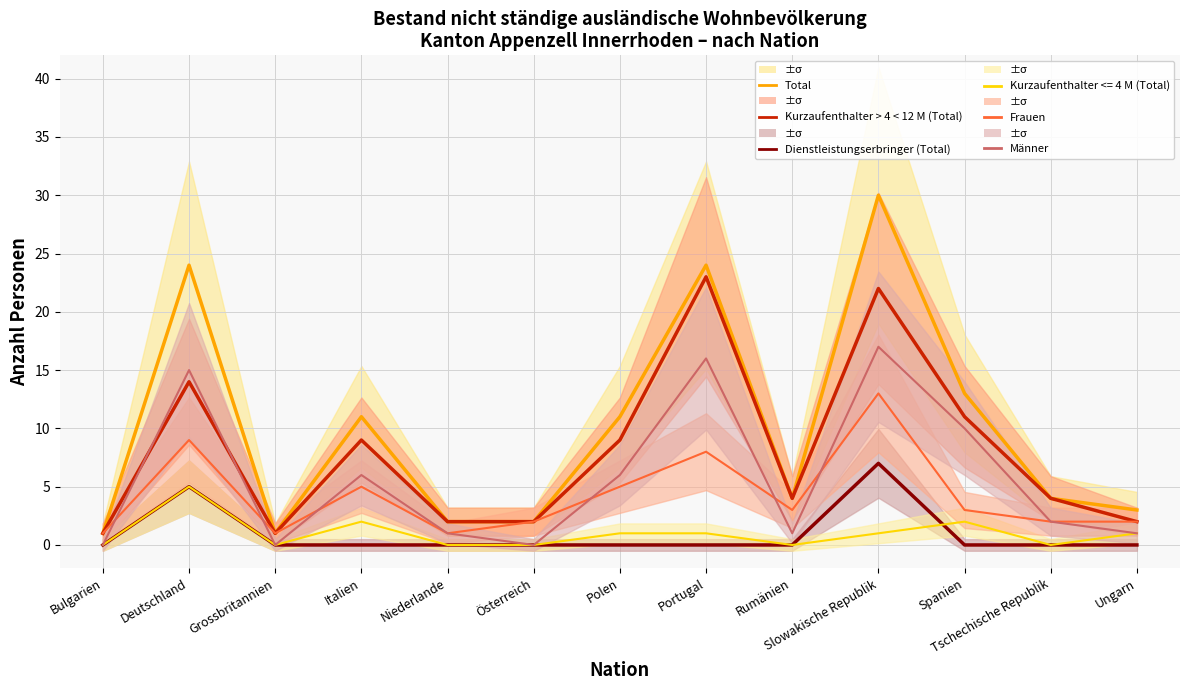

What is the label of the 11th point from the left?

Spanien